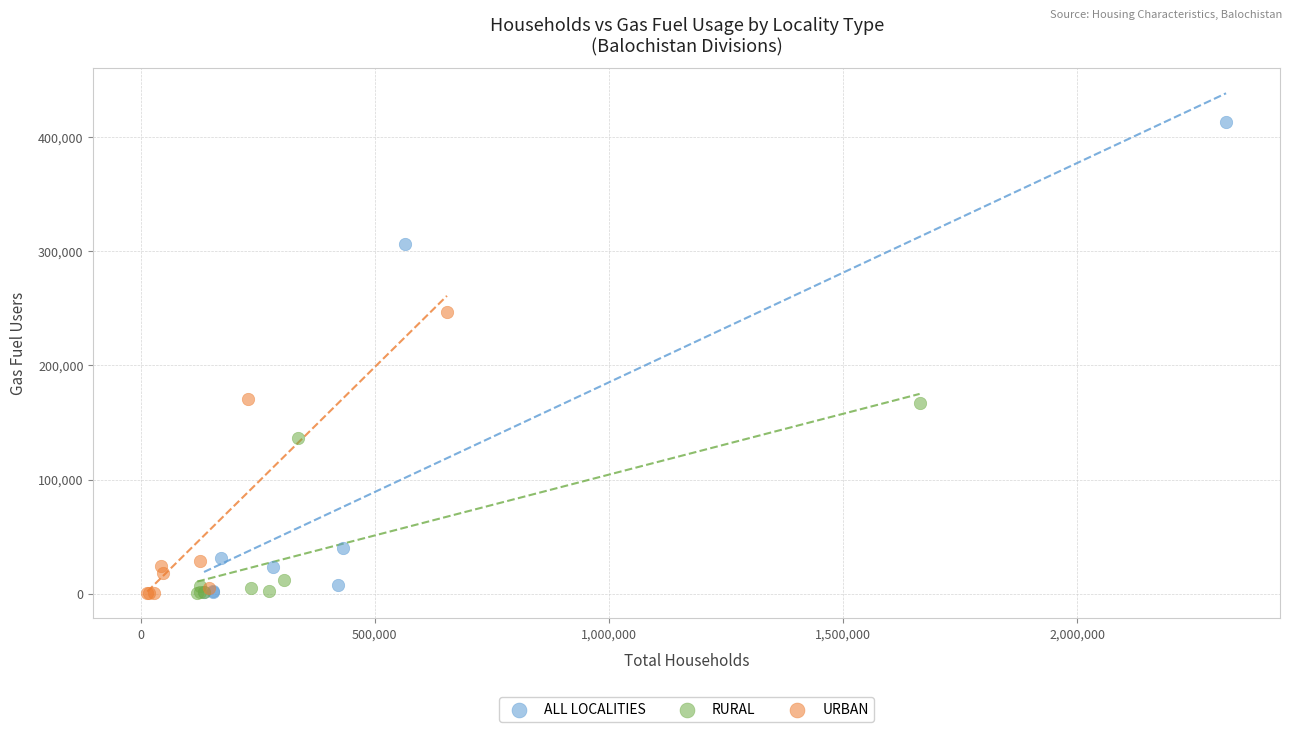

Which series has the largest Y range (max minus min)?

ALL LOCALITIES